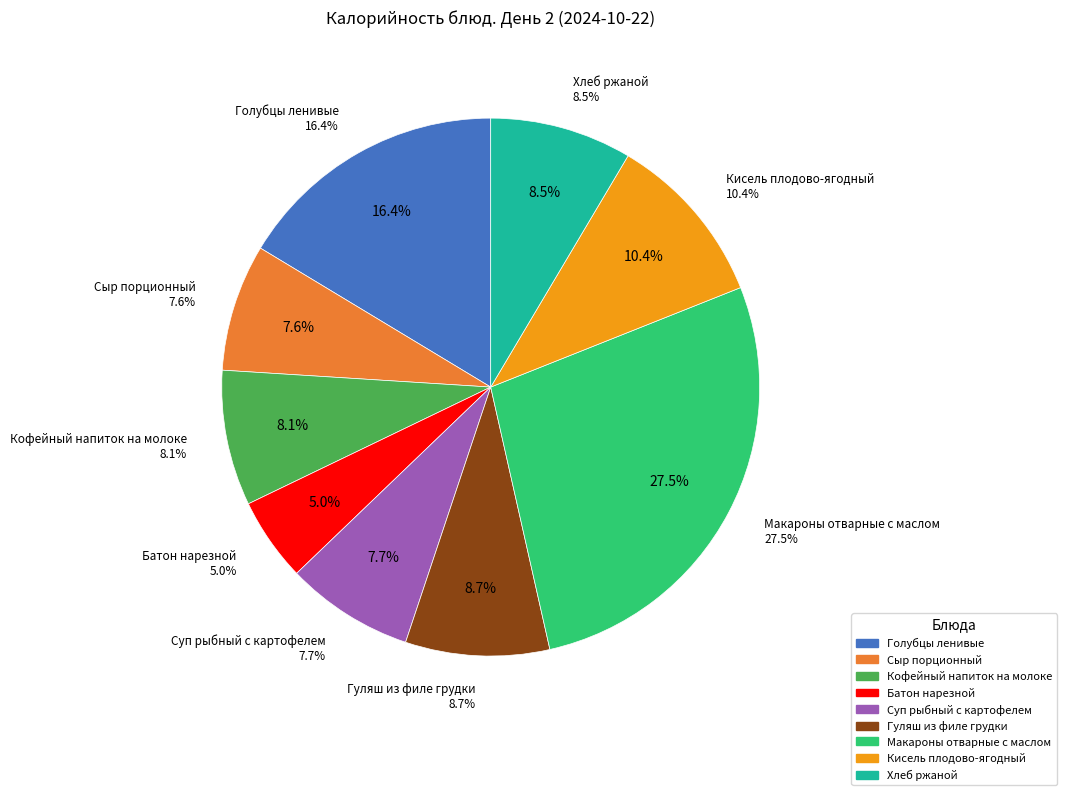

How many slices are in this pie chart?

9